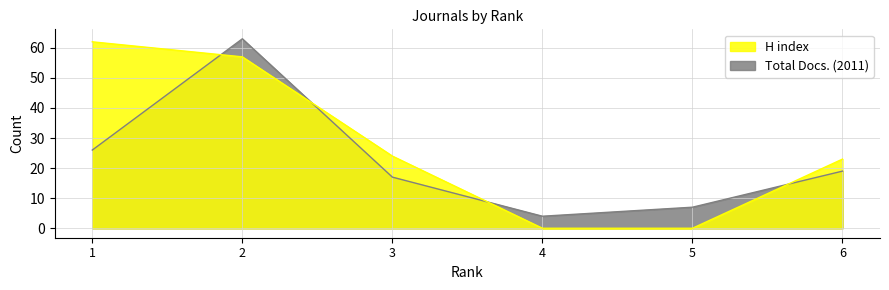

What is the difference between the maximum and minimum values in the H index series?

62